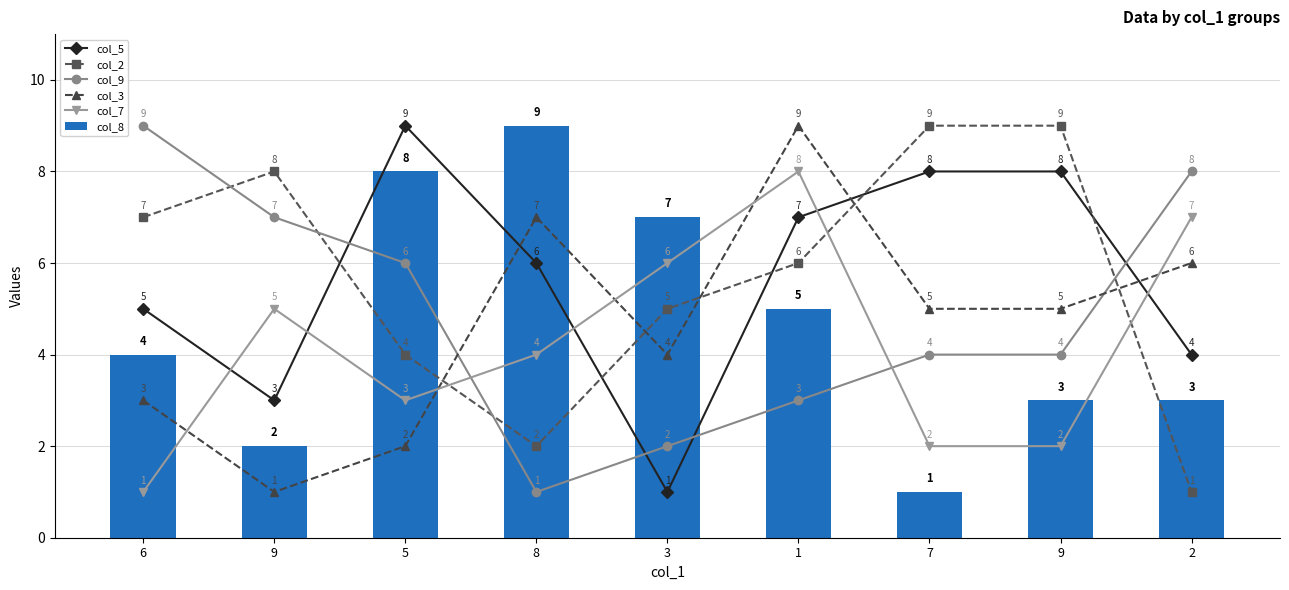

What is the difference between the second highest and second lowest values in the col_8 series?

6